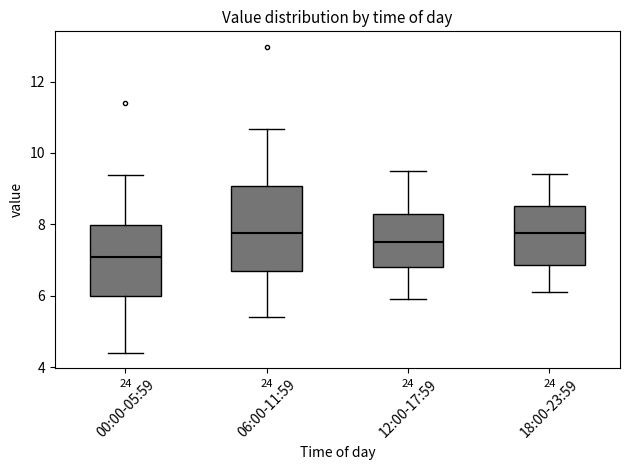

Reading left to right, read every box against the y-axis: the position of its median line, the range the box covers, and the ends of its whiskers. The values are not printed on the chart, so give them approximately, as read against the axis.

00:00-05:59: median 7.0, box 6.0 to 8.0, whiskers 4.4 to 9.4
06:00-11:59: median 7.8, box 6.8 to 9.0, whiskers 5.4 to 10.6
12:00-17:59: median 7.6, box 6.8 to 8.2, whiskers 6.0 to 9.6
18:00-23:59: median 7.8, box 6.8 to 8.6, whiskers 6.2 to 9.4